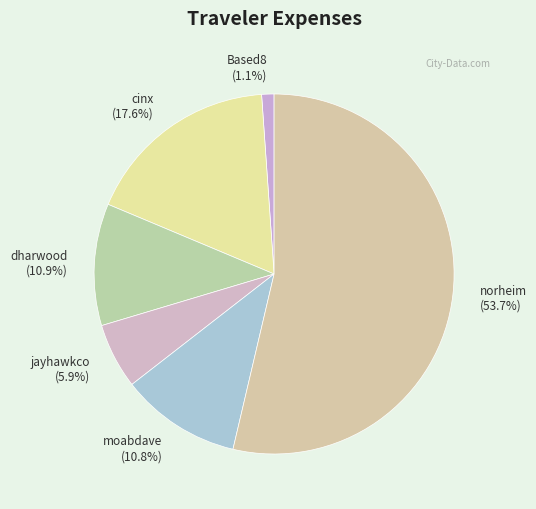

Approximately how many times larger is the value at norheim compared to dharwood?

4.9